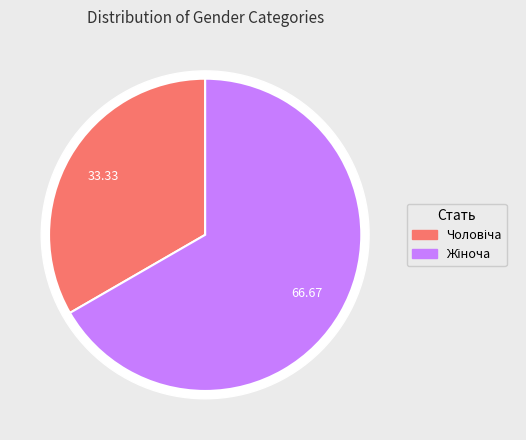

Count the number of slices in the pie.

2